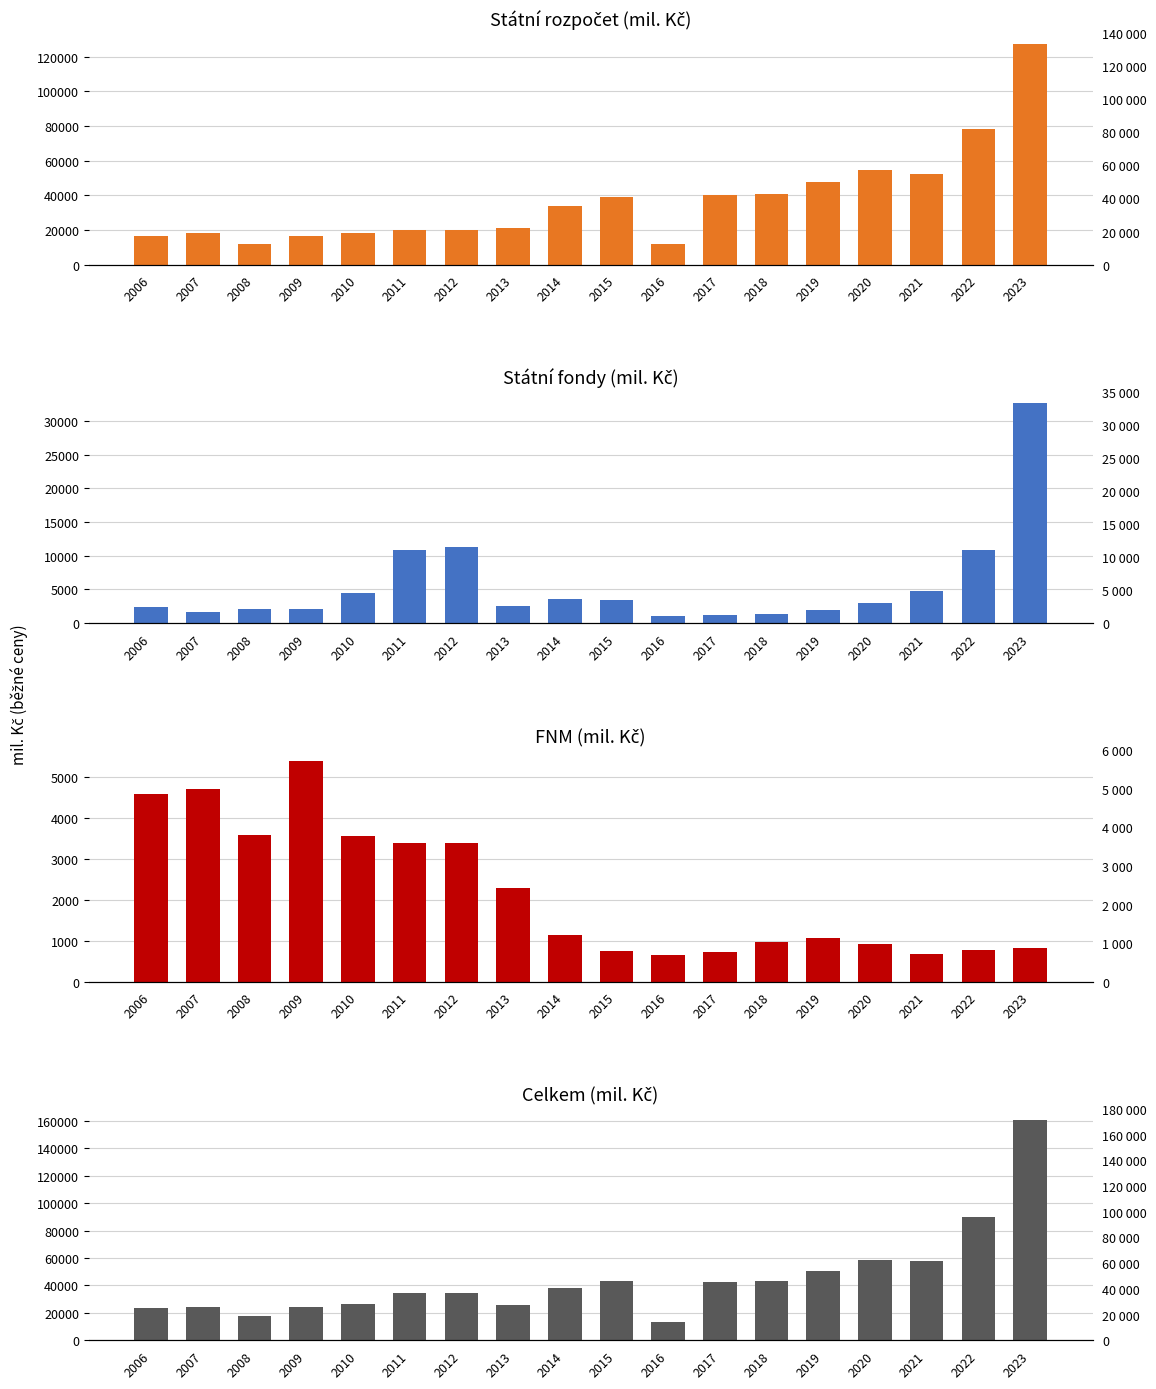

At which category is the sum across all series the highest?

2023